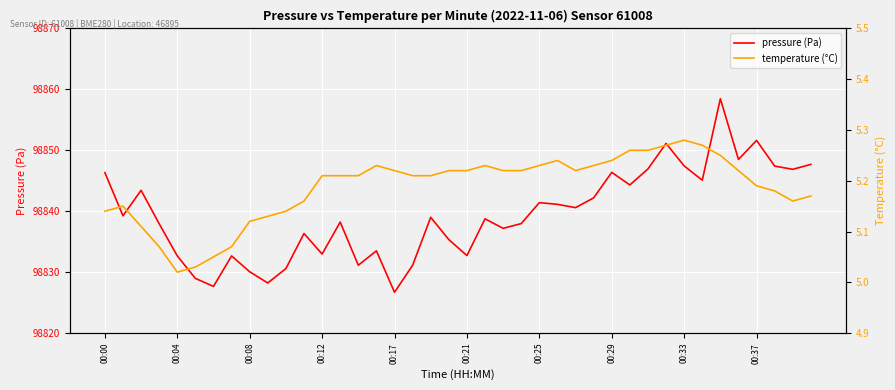

At which category is the sum across all series the highest?

34